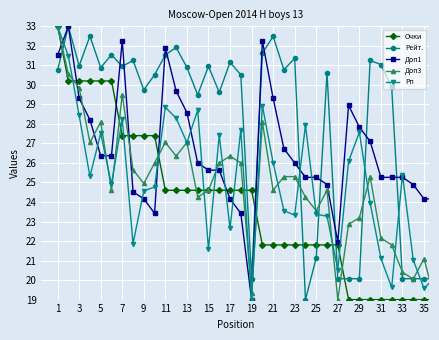

What is the smallest value displayed?

19.0